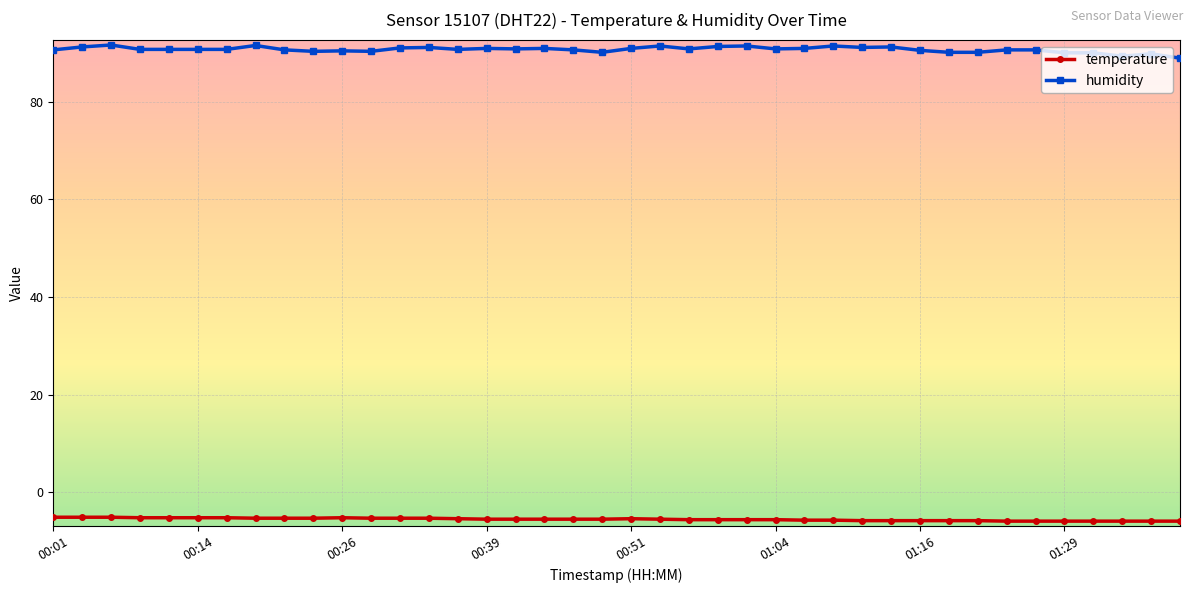

Does the chart display data point markers on the line(s)?

Yes